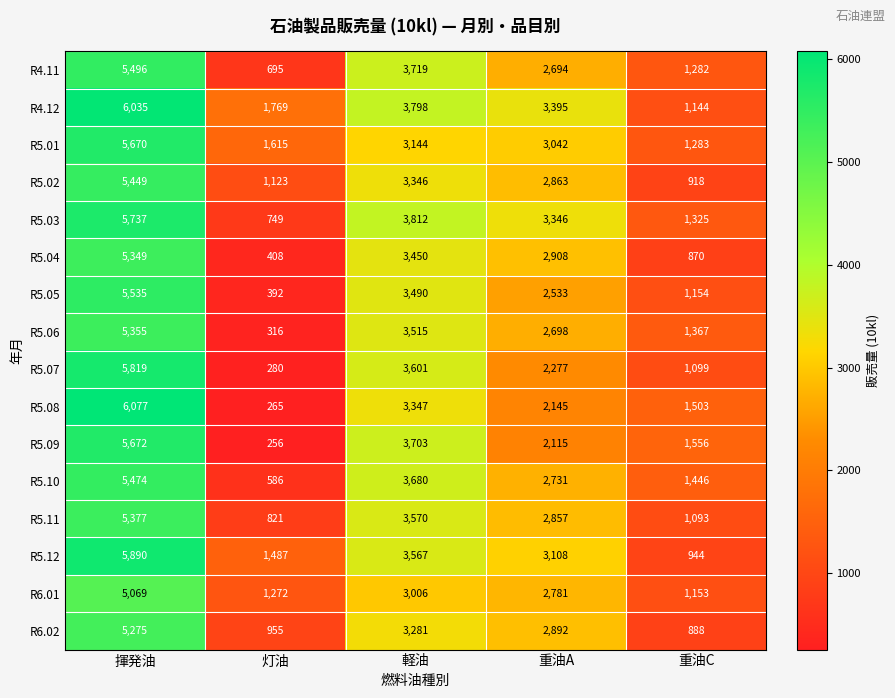

What is the sum of the R5.09 values at 灯油 and 軽油?

3959